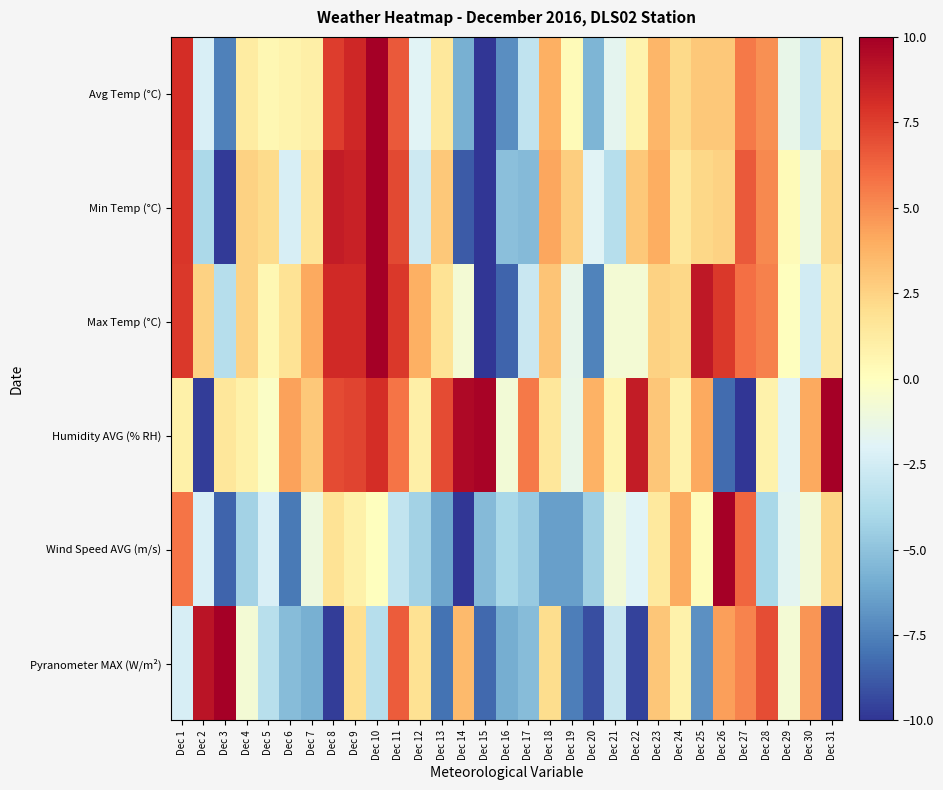

What is the greatest value displayed?

10.0